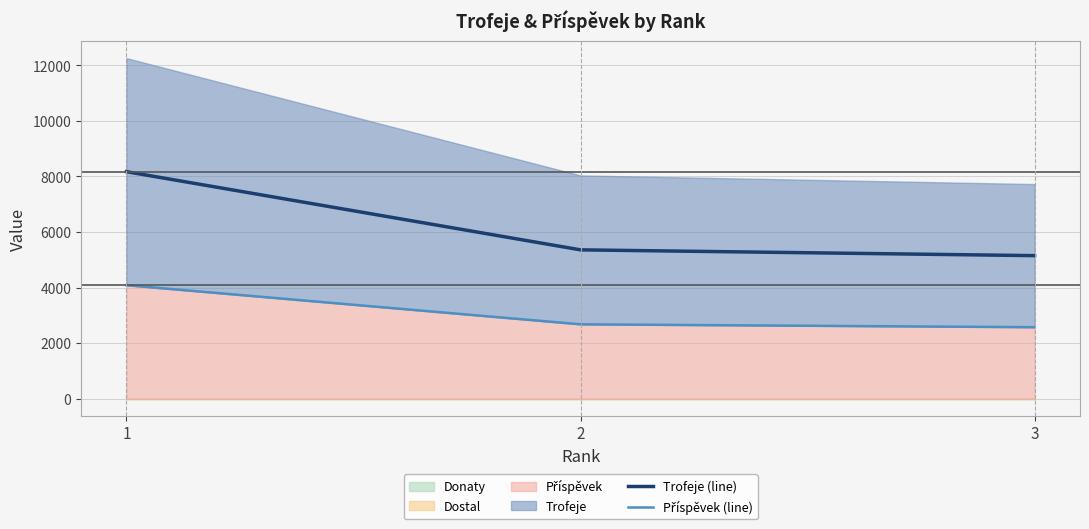

The Trofeje (line) series shows 5151 at 3. True or false?

True